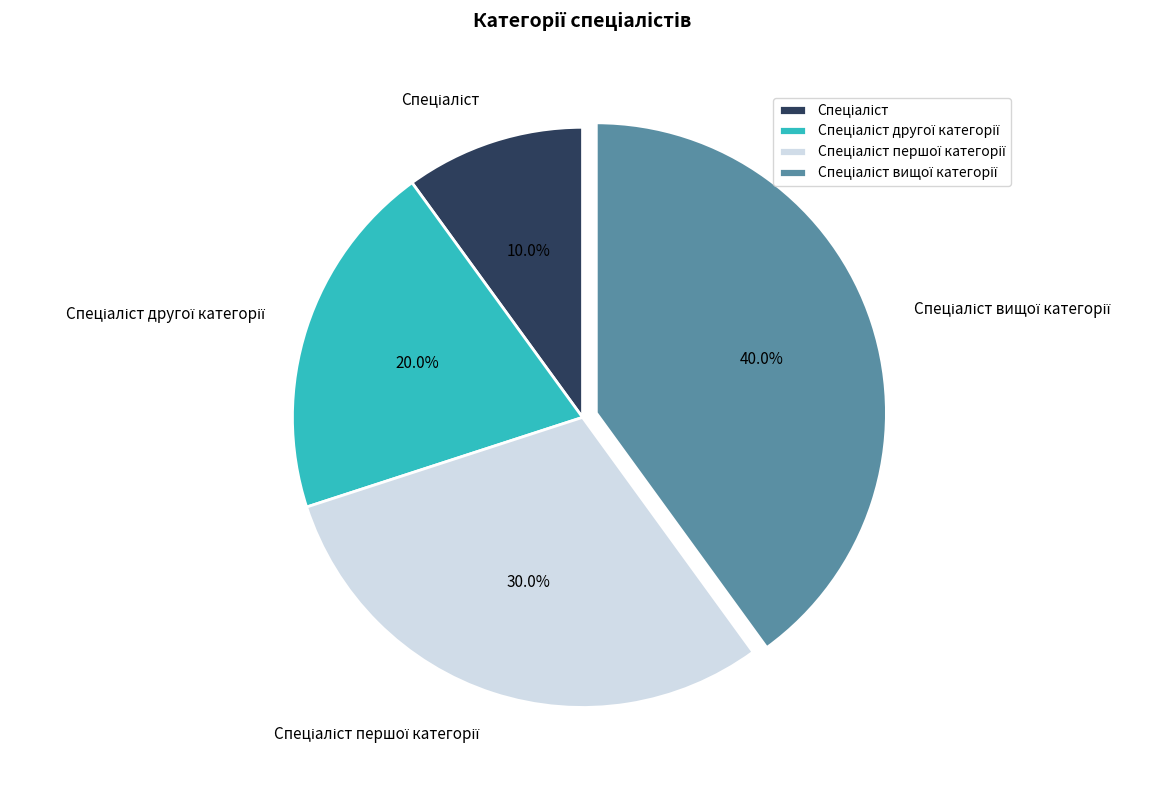

Is there any slice that represents more than half of the pie?

No